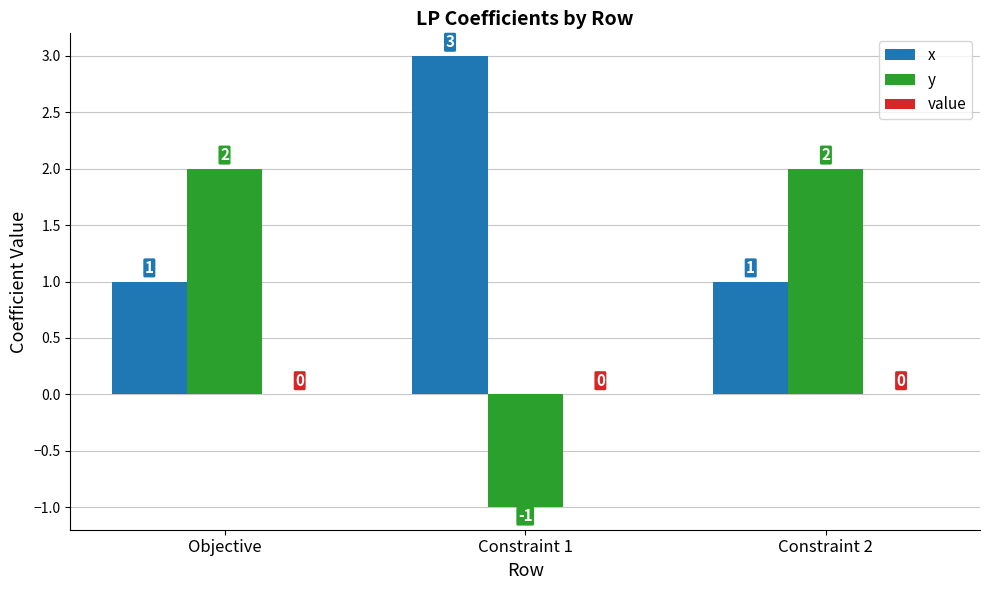

What is the sum of all x values?

5